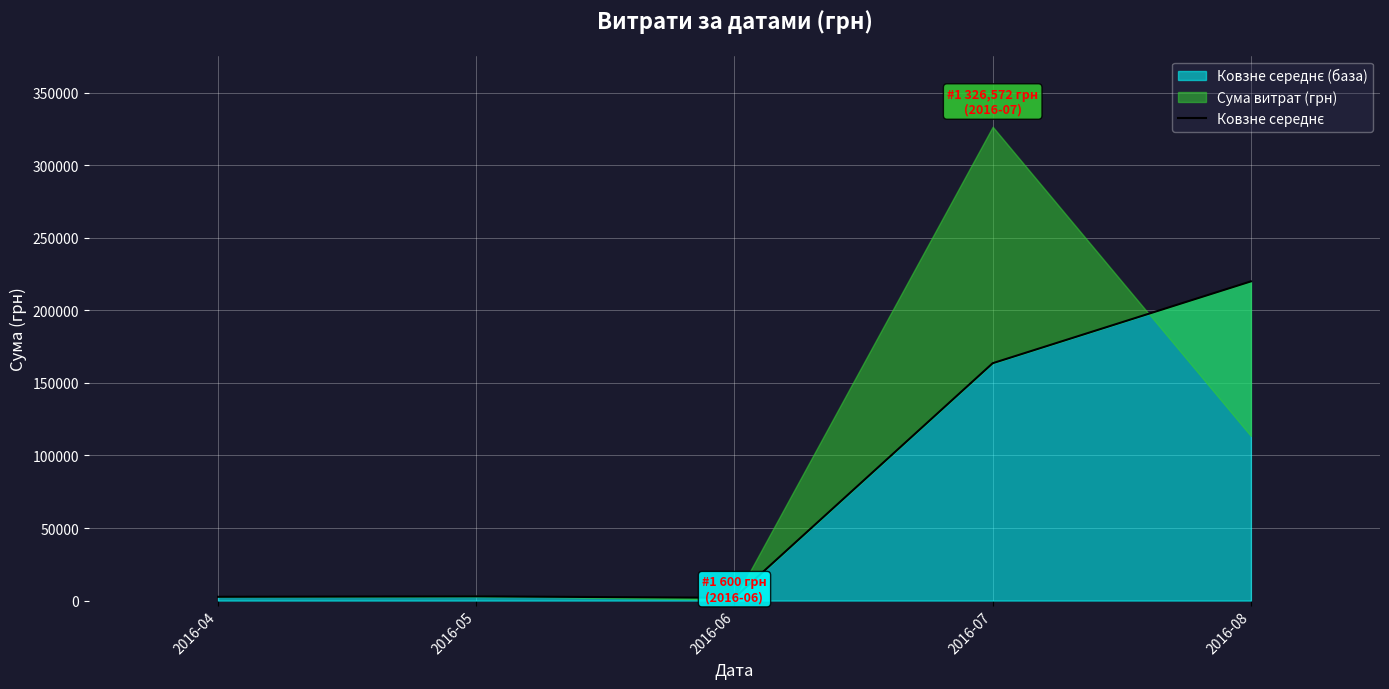

At which label is the value closest to 110949?

2016-07